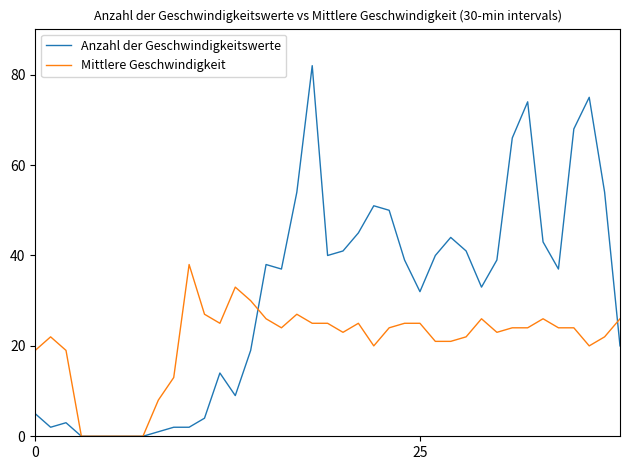

List the series in order of their overall mean, lowest first.

Mittlere Geschwindigkeit, Anzahl der Geschwindigkeitswerte